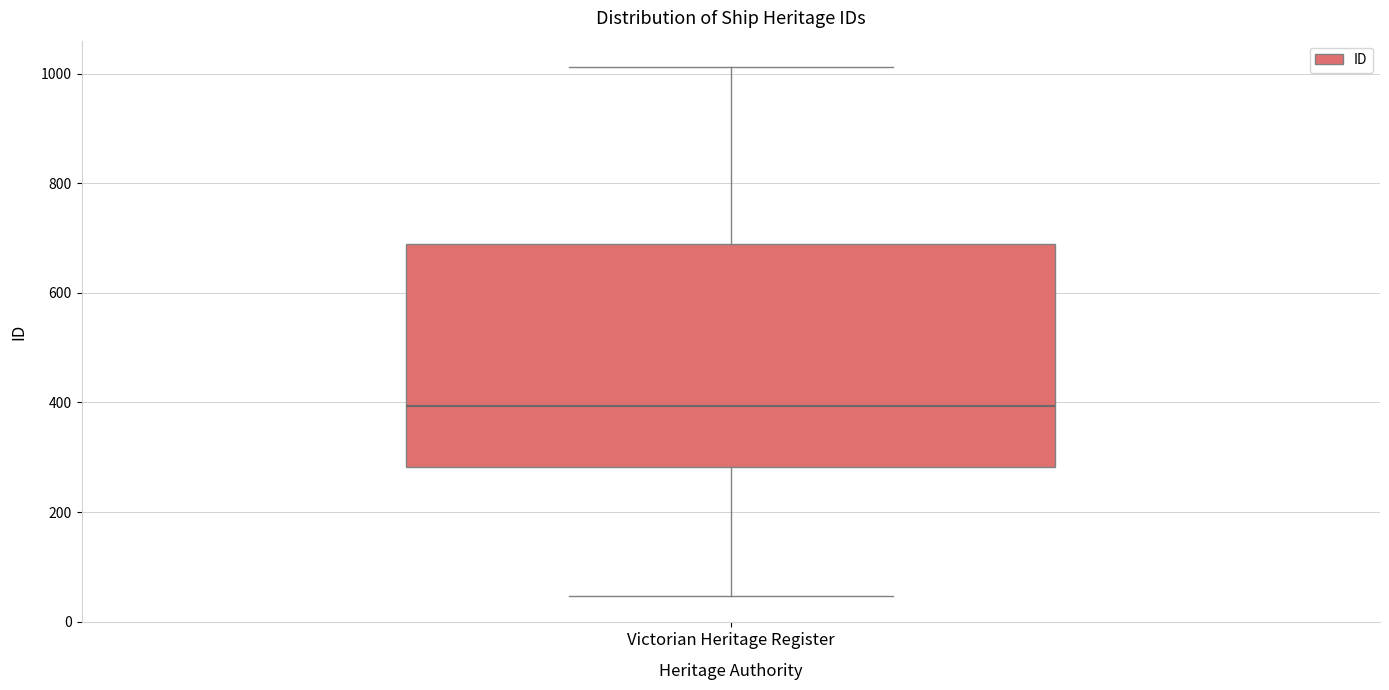

Read this box plot against the y-axis: the position of the median line, the range covered by the box, and the ends of both whiskers. The values are not printed on the chart, so give them approximately, as read against the axis.

median 400, box 280 to 700, whiskers 40 to 1020